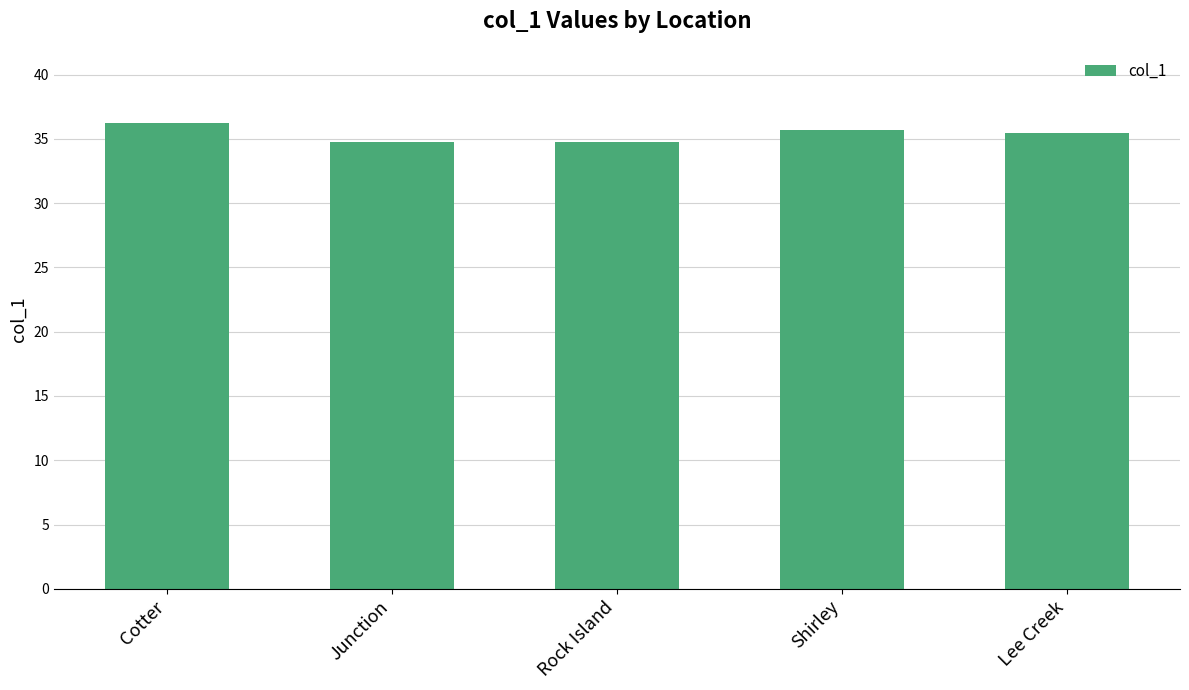

Which has a higher value, Shirley or Junction?

Shirley